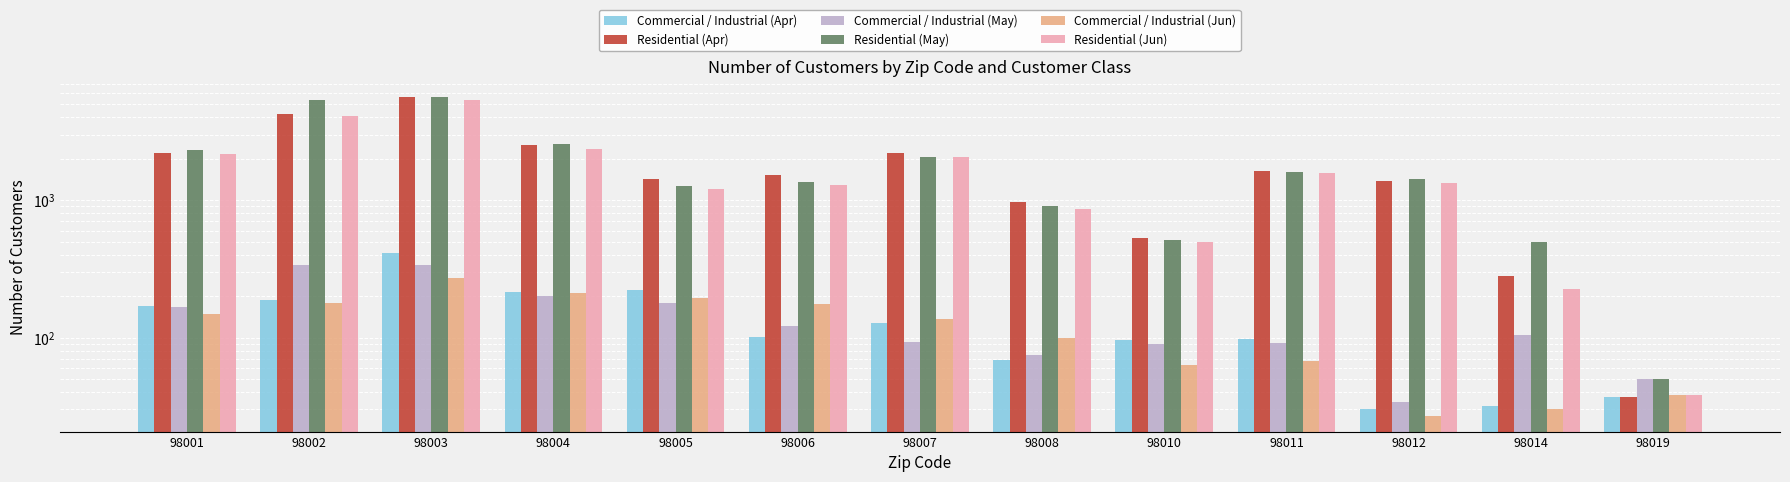

Which series has the largest range (max minus min)?

Residential (May)